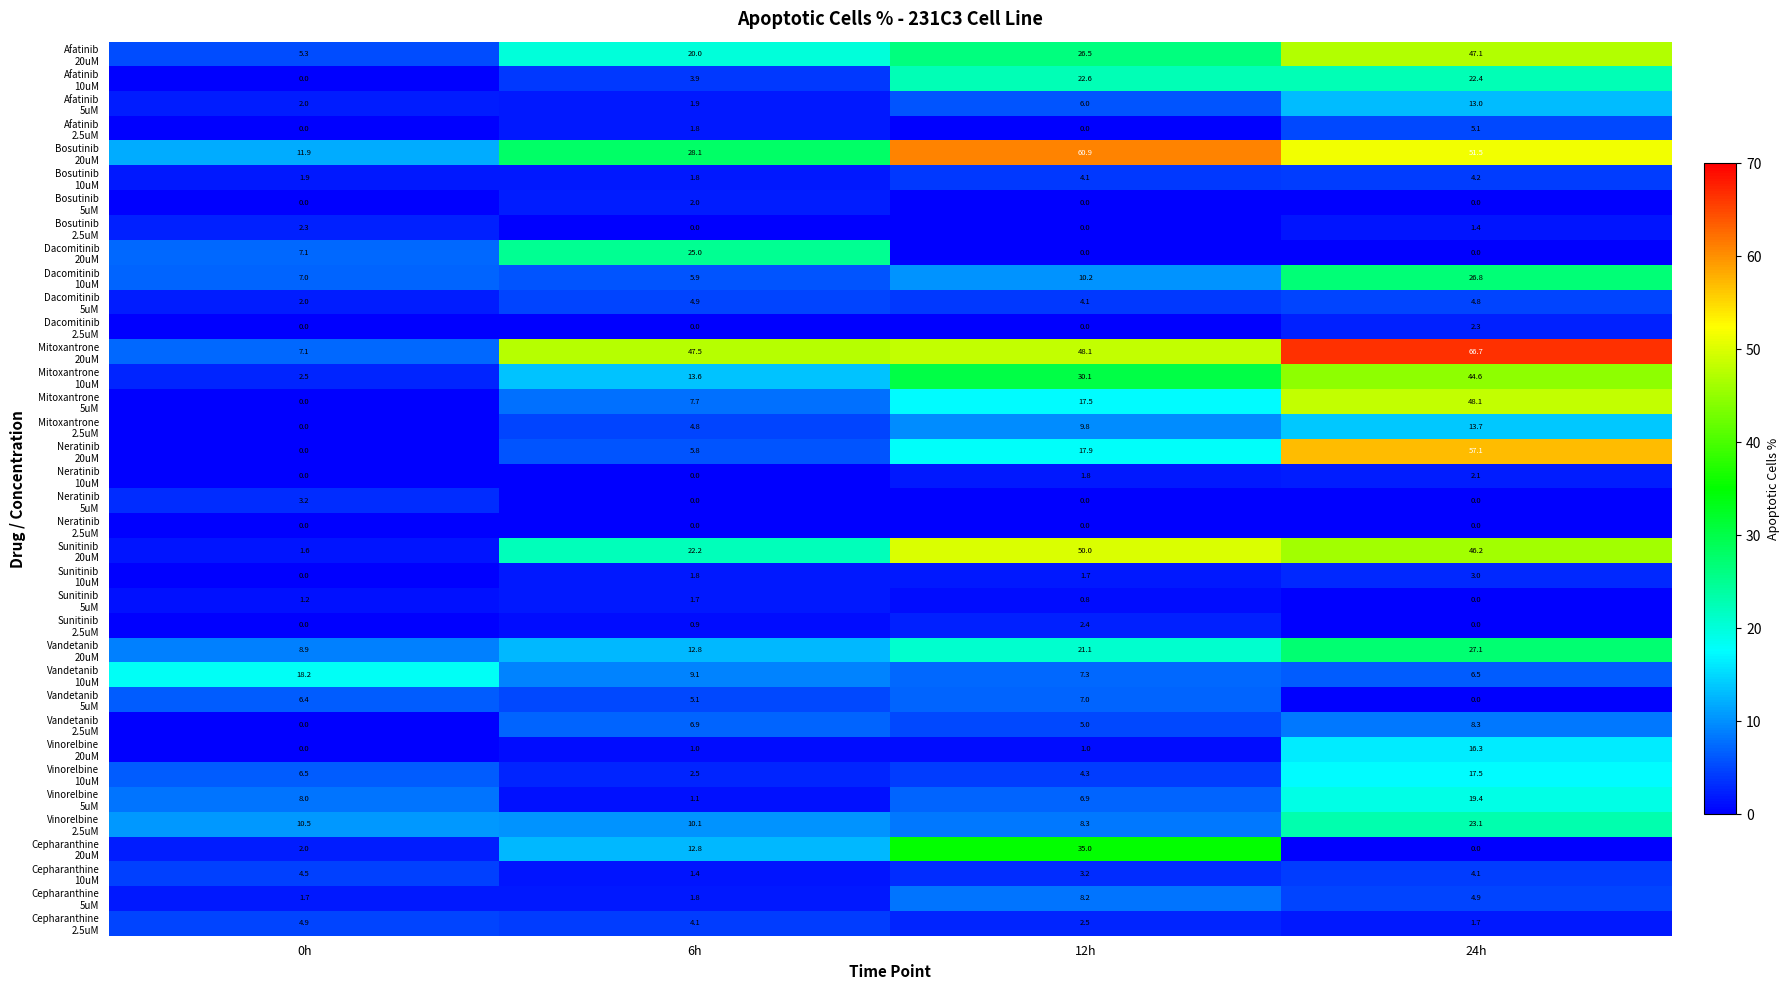

What is the difference between the highest and lowest values at 24h?

66.7